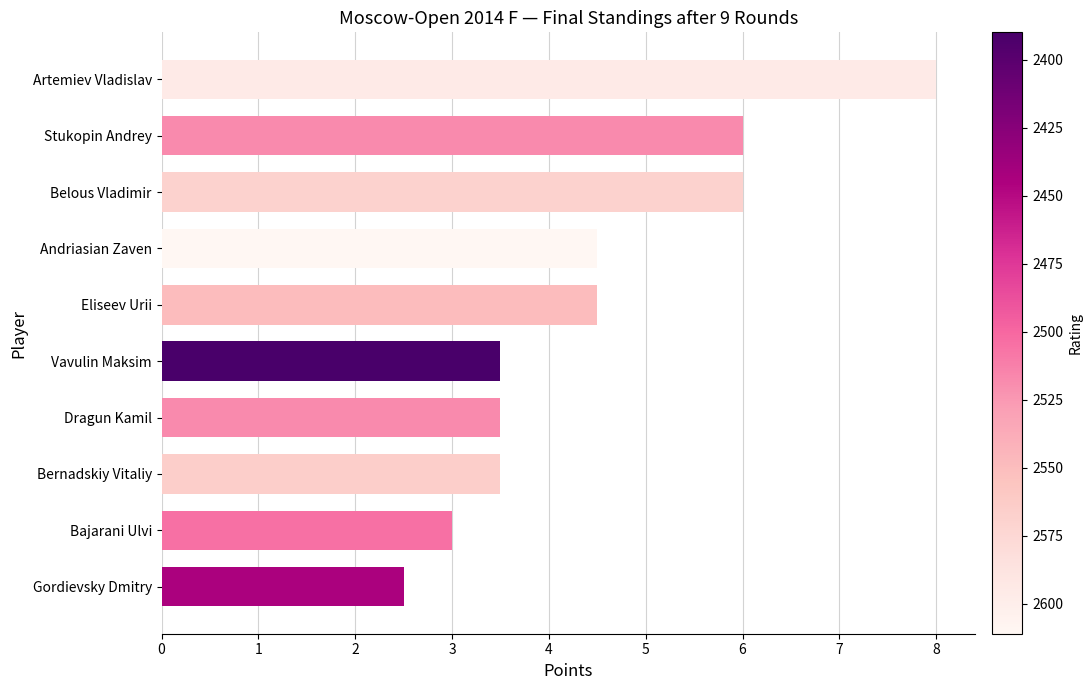

True or false: the data shows 4.5 at Eliseev Urii.

True